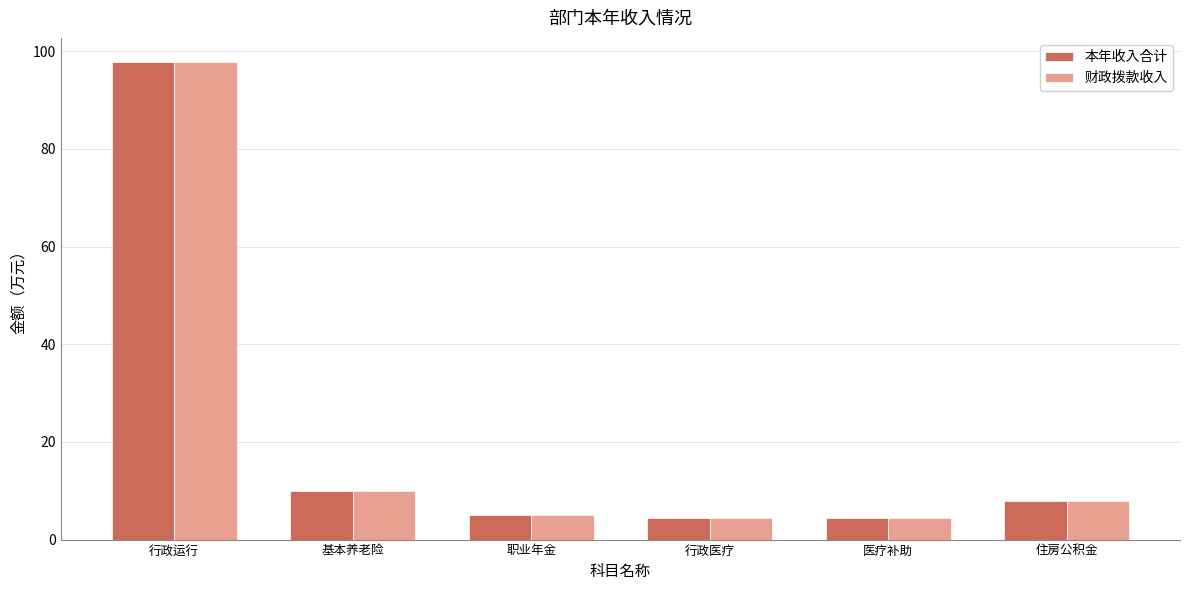

How many values in the 本年收入合计 series exceed 7?

3